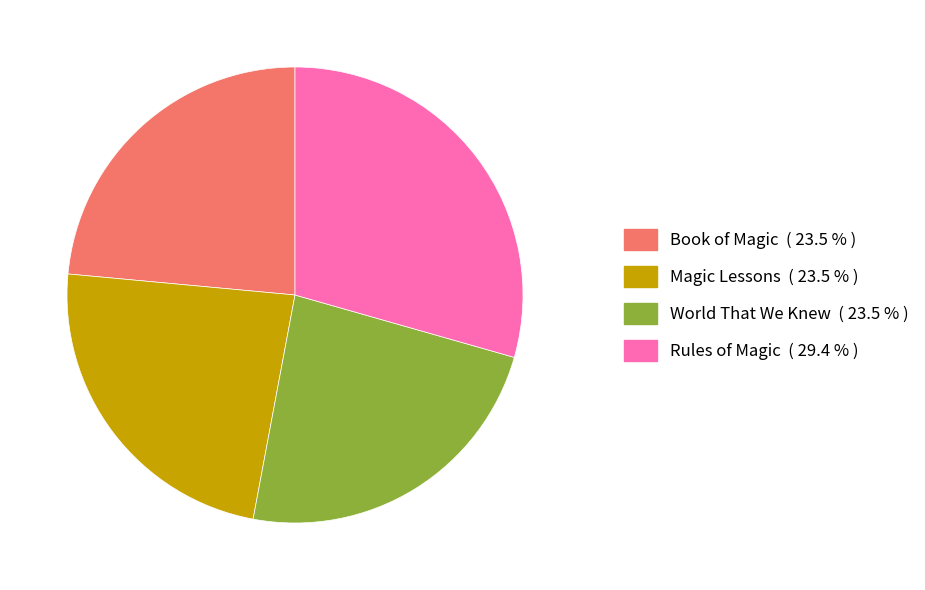

Approximately how many times larger is the value at Magic Lessons compared to Rules of Magic?

0.8